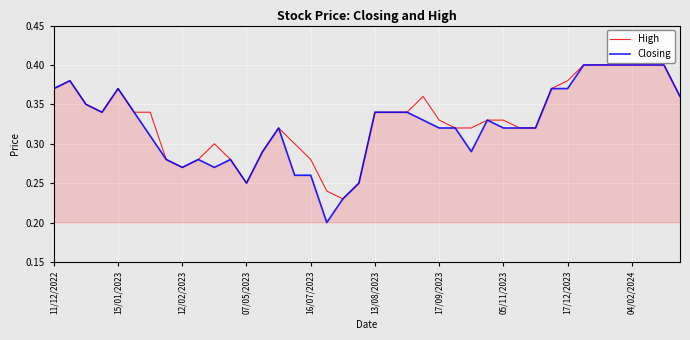

Which series has the largest range (max minus min)?

Closing